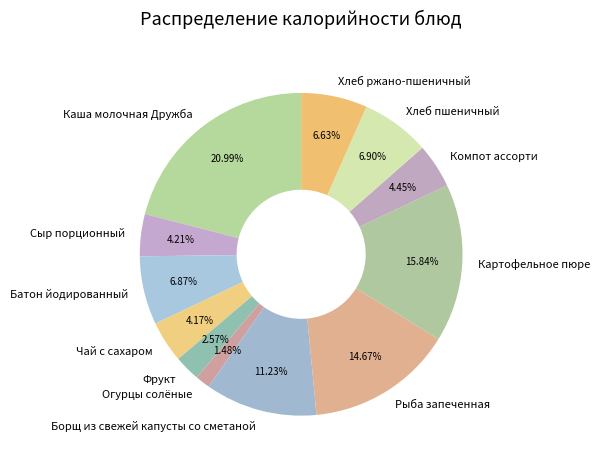

What is the ratio of the value at Картофельное пюре to the value at Компот ассорти?

3.6